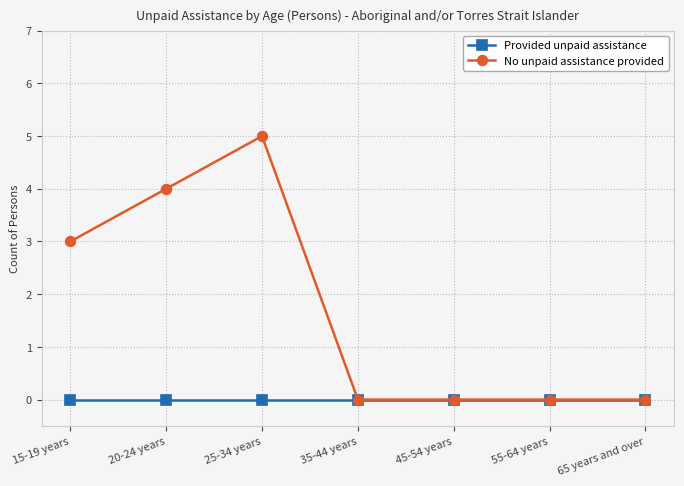

At how many categories does at least one series exceed 2?

3